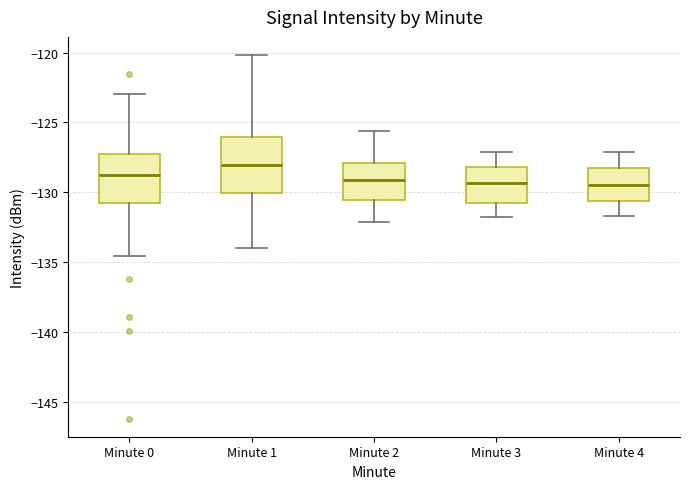

Reading left to right, transcribe this box plot: for each box, give where its median line is, the range the box spans, and where its two whiskers end, as read against the y-axis. The values are not printed on the chart, so give them approximately, as read against the axis.

Minute 0: median -129.0, box -131.0 to -127.5, whiskers -134.5 to -123.0
Minute 1: median -128.0, box -130.0 to -126.0, whiskers -134.0 to -120.0
Minute 2: median -129.0, box -130.5 to -128.0, whiskers -132.0 to -125.5
Minute 3: median -129.5, box -131.0 to -128.0, whiskers -132.0 to -127.0
Minute 4: median -129.5, box -130.5 to -128.5, whiskers -131.5 to -127.0